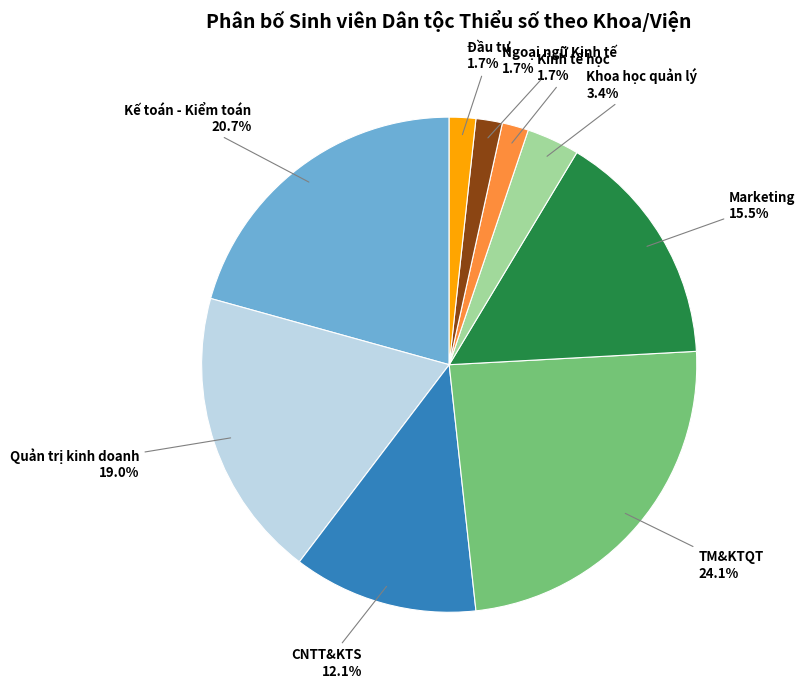

Is there a majority slice in this chart?

No